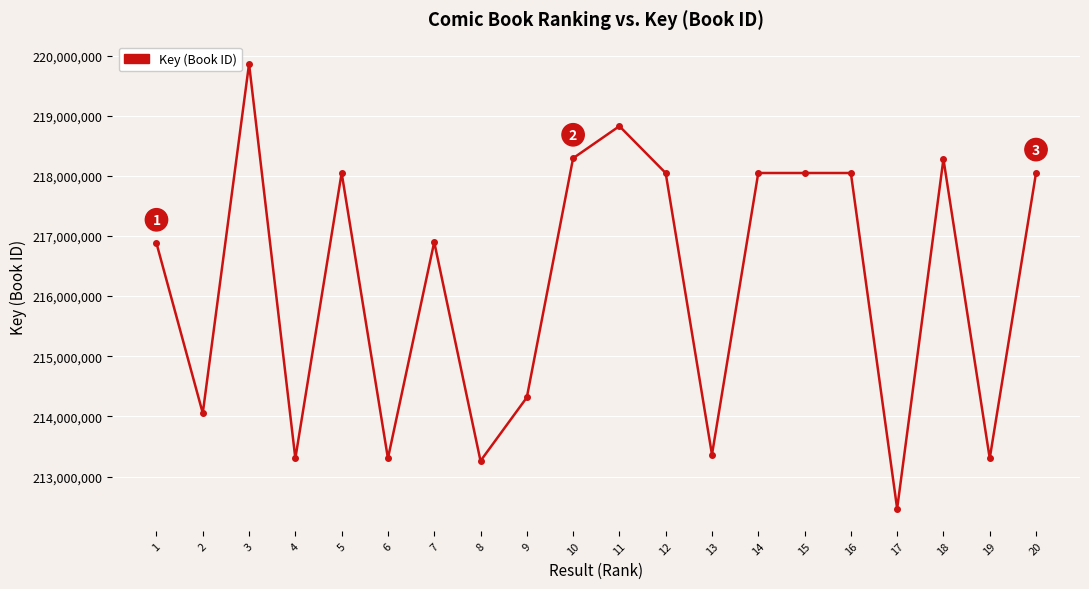

Is it true that the value at 16 is 218046867?

True